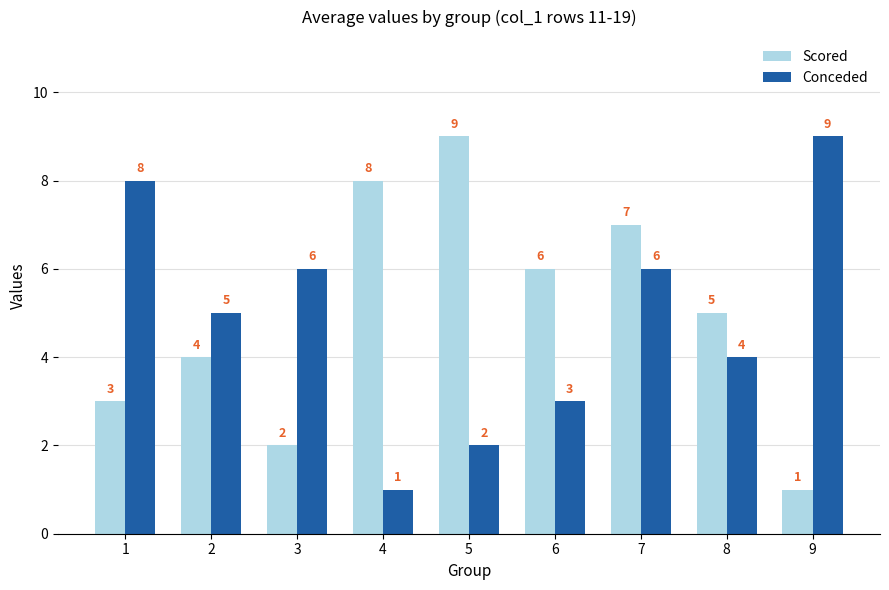

What is the value of the Scored bar at the 6th from the left?

6